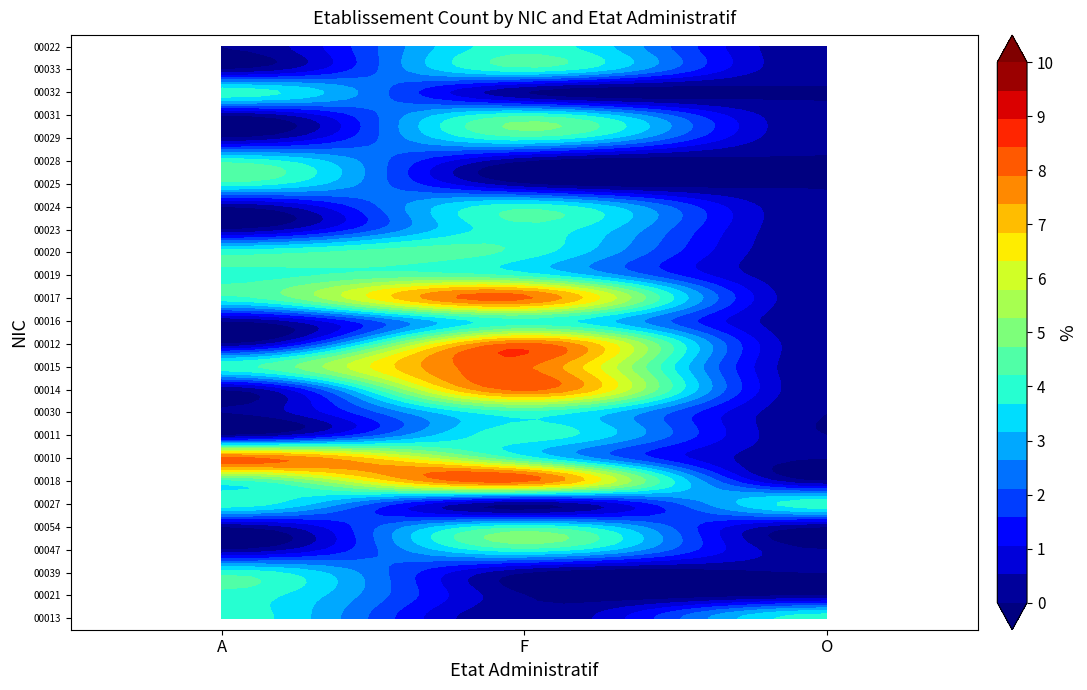

Which series has the largest total across all categories?

00018